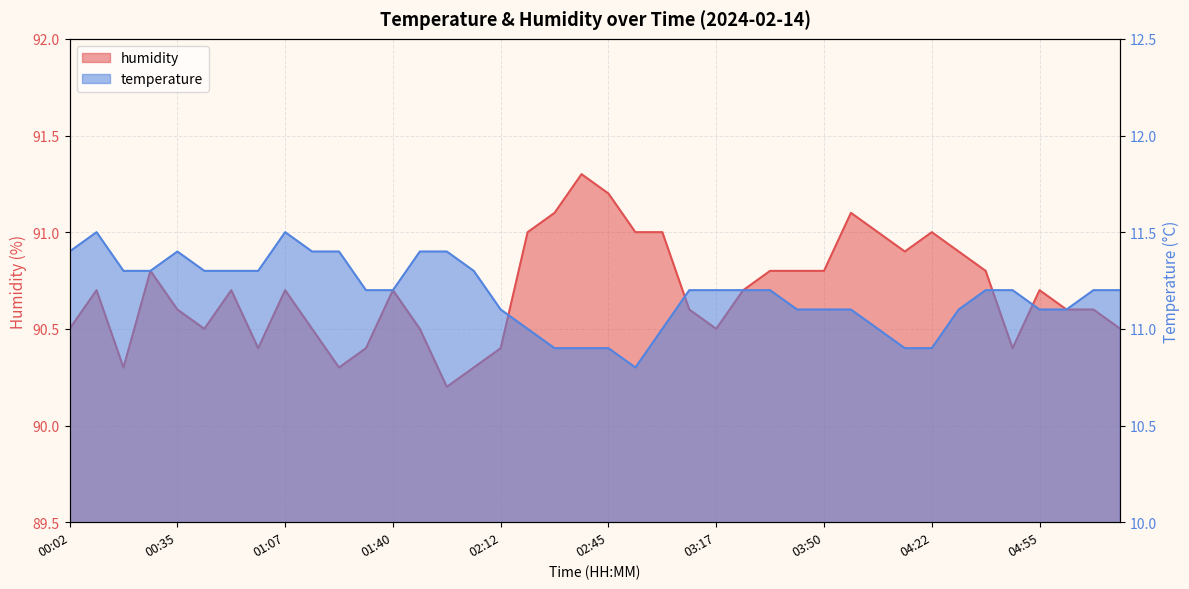

What is the minimum value shown in the chart?

10.8